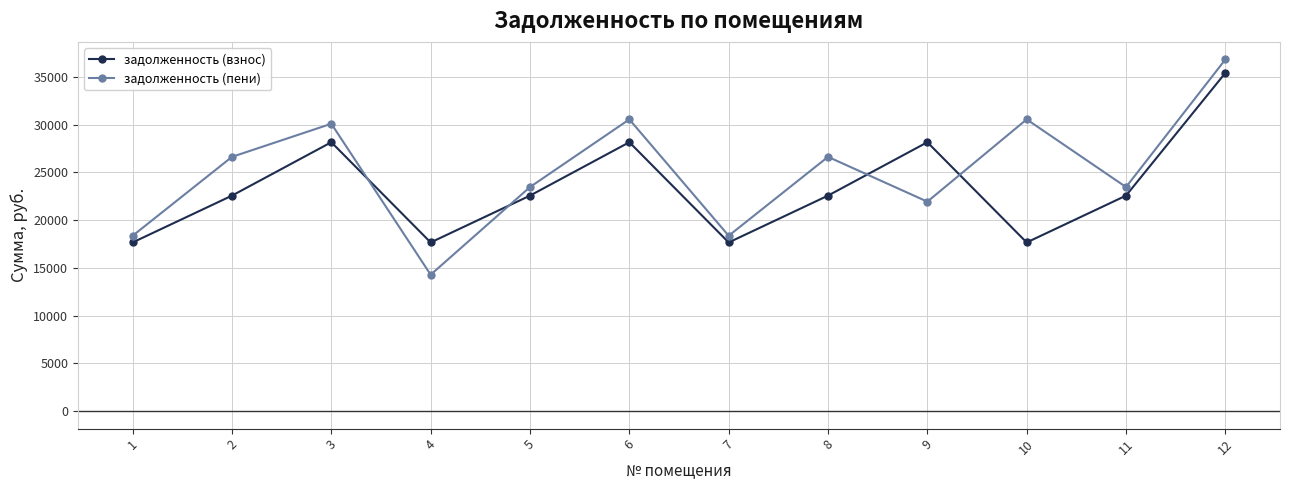

Which series has the widest spread of values?

задолженность (пени)